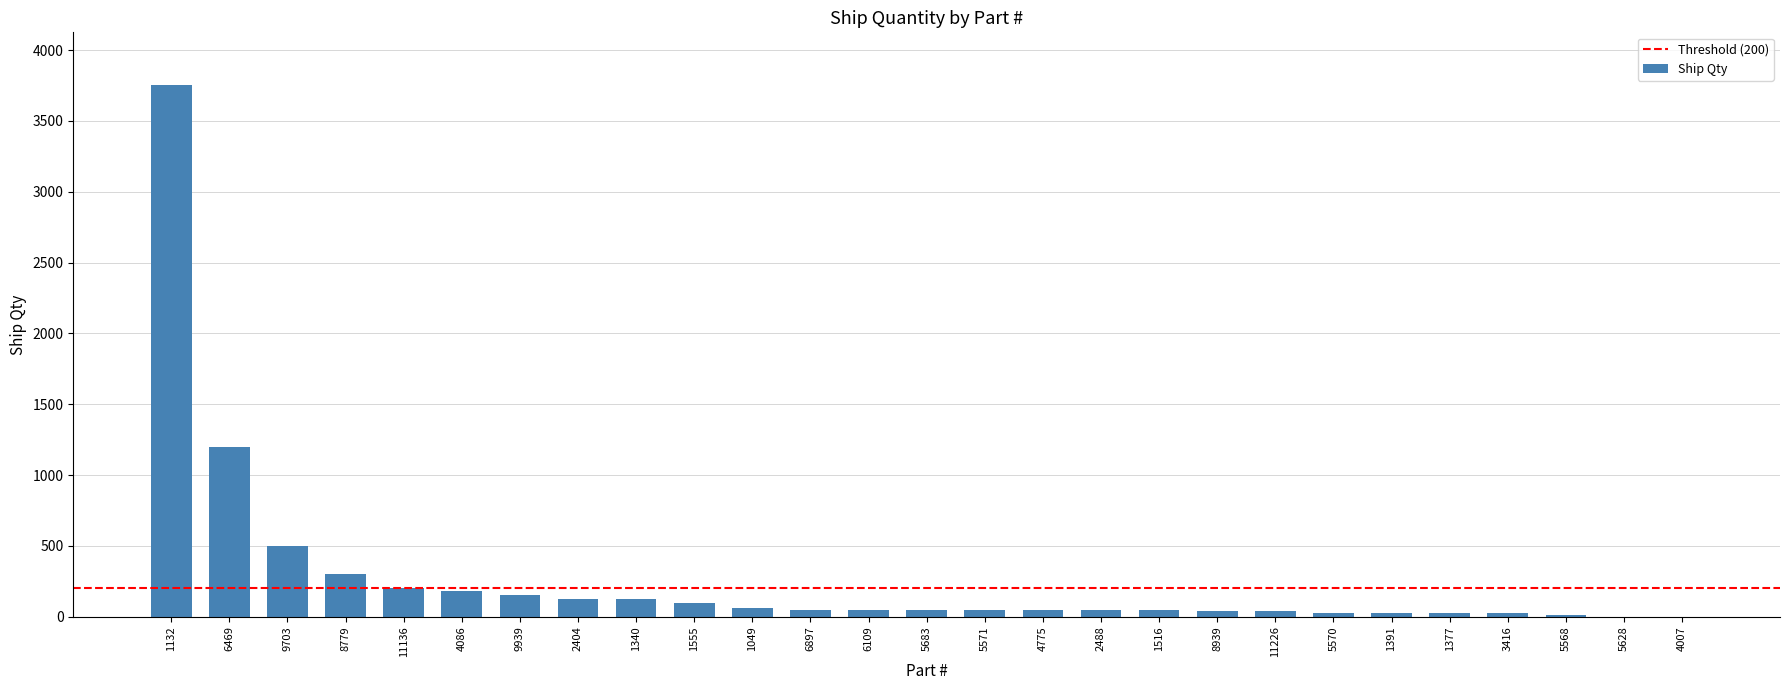

What is the ratio of the value at 9703 to the value at 5628?

500.0